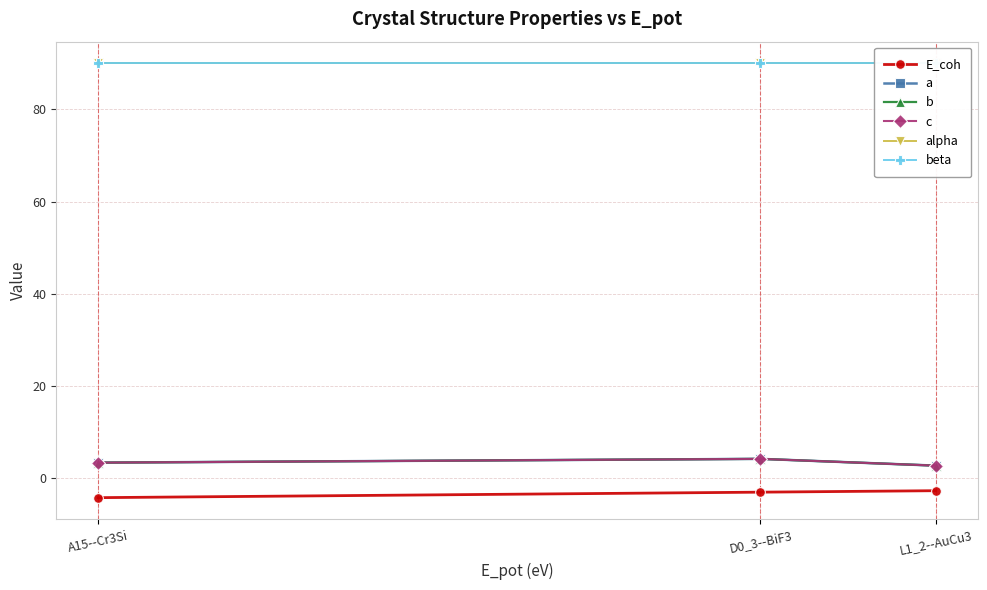

What is the value of the b point at the 2nd from the left?

4.1